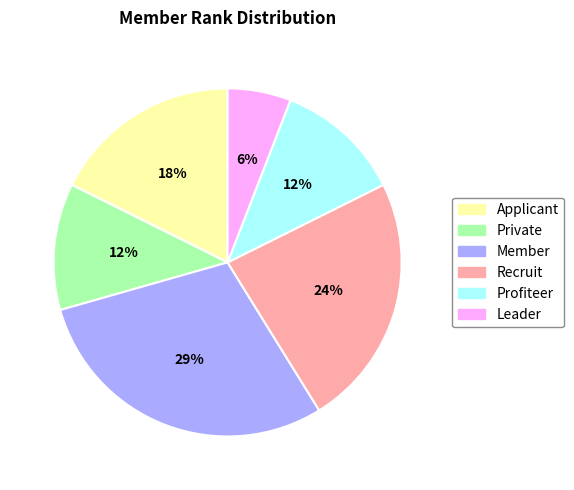

Does any single category account for the majority?

No